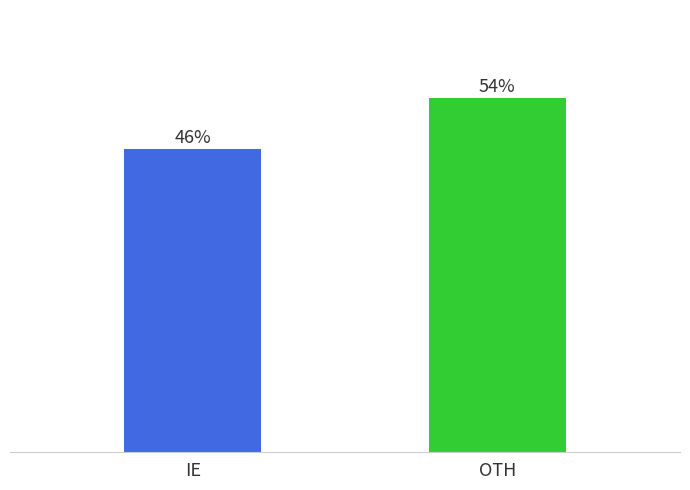

Which category has the highest value across all series?

OTH